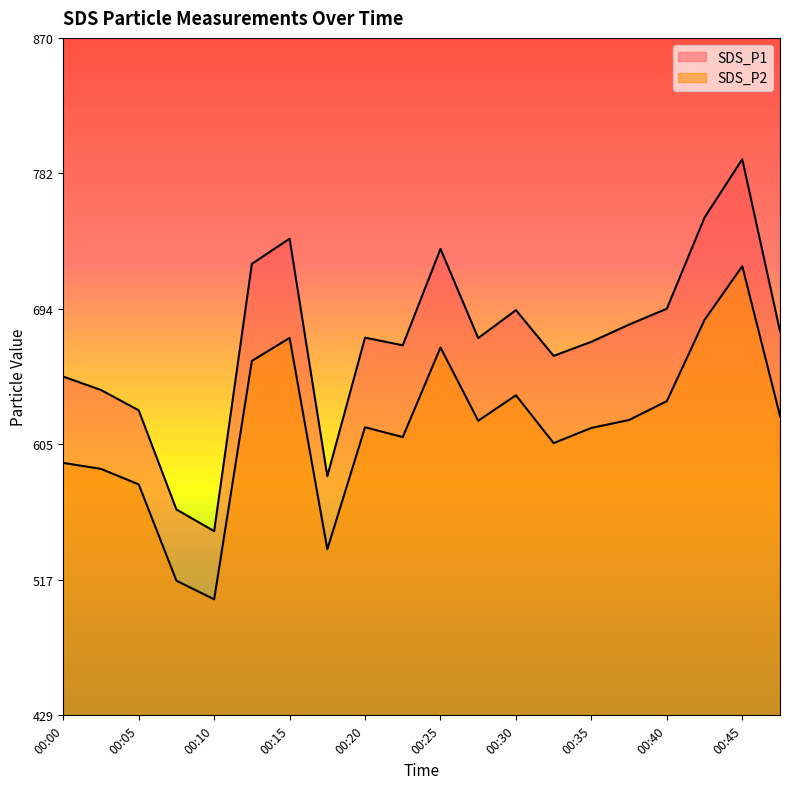

What is the sum of the SDS_P1 values at 00:17 and 00:22?

1254.4